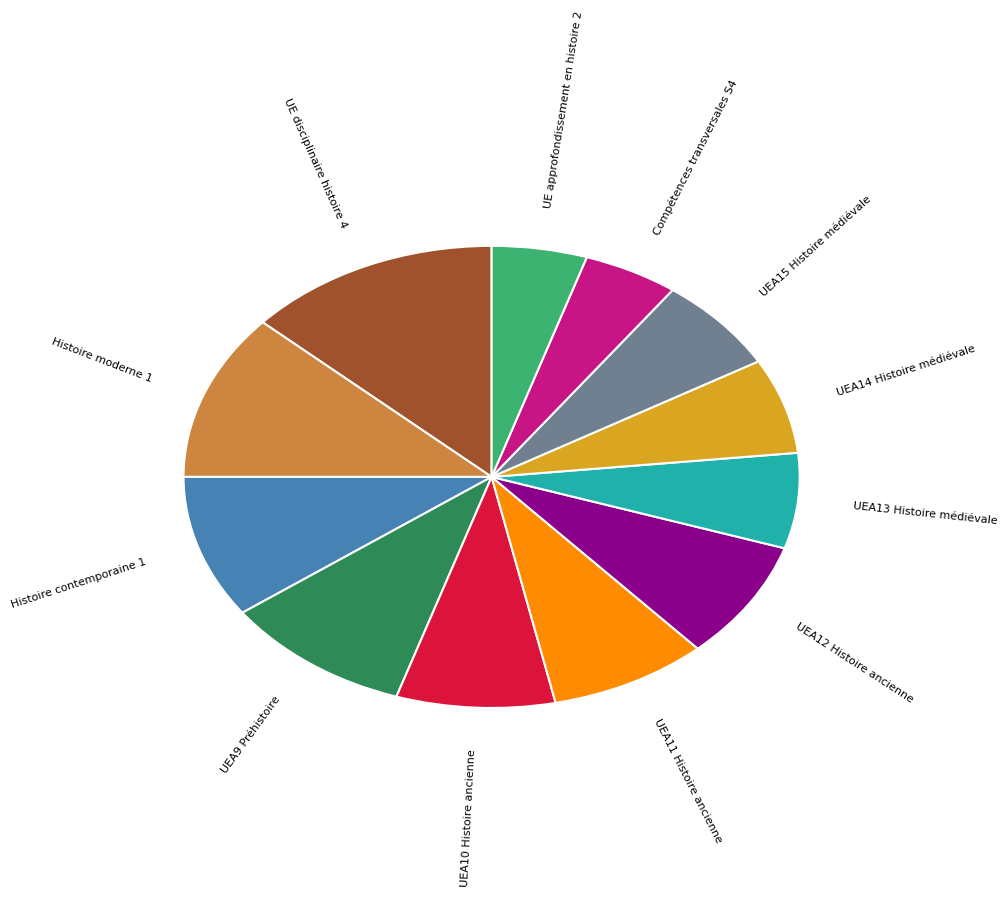

Is there a majority slice in this chart?

No